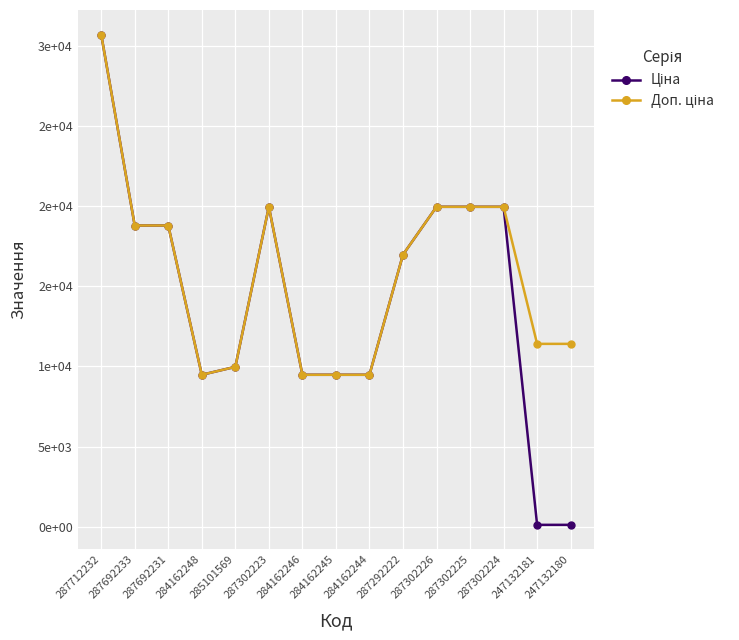

Is this an area chart (filled region under the line)?

No